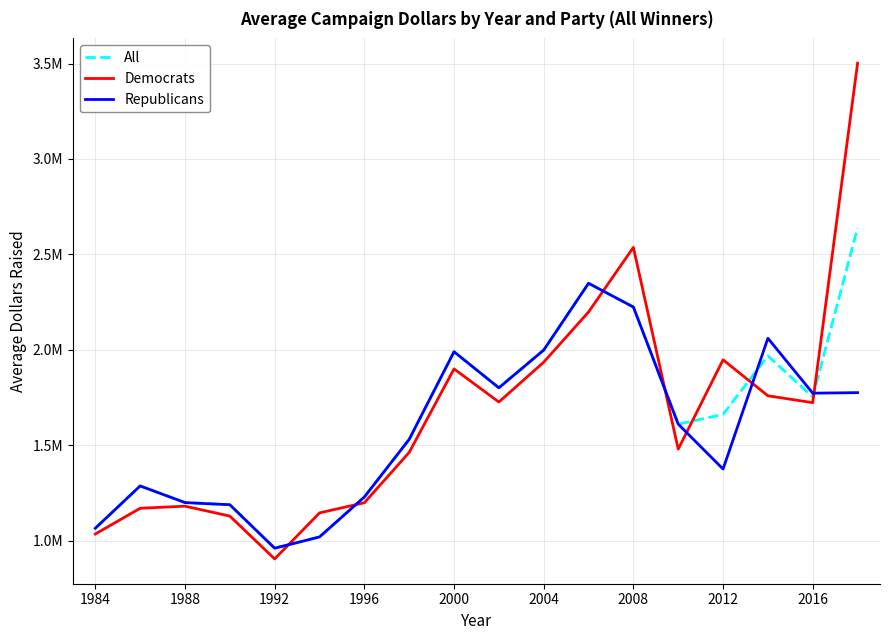

What are all the series names shown in the legend?

All, Democrats, Republicans